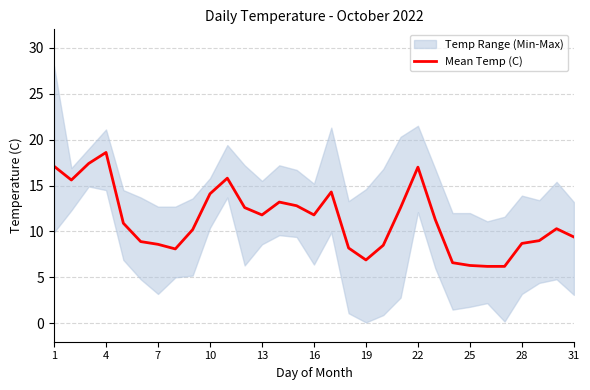

How many values are below 10?

13